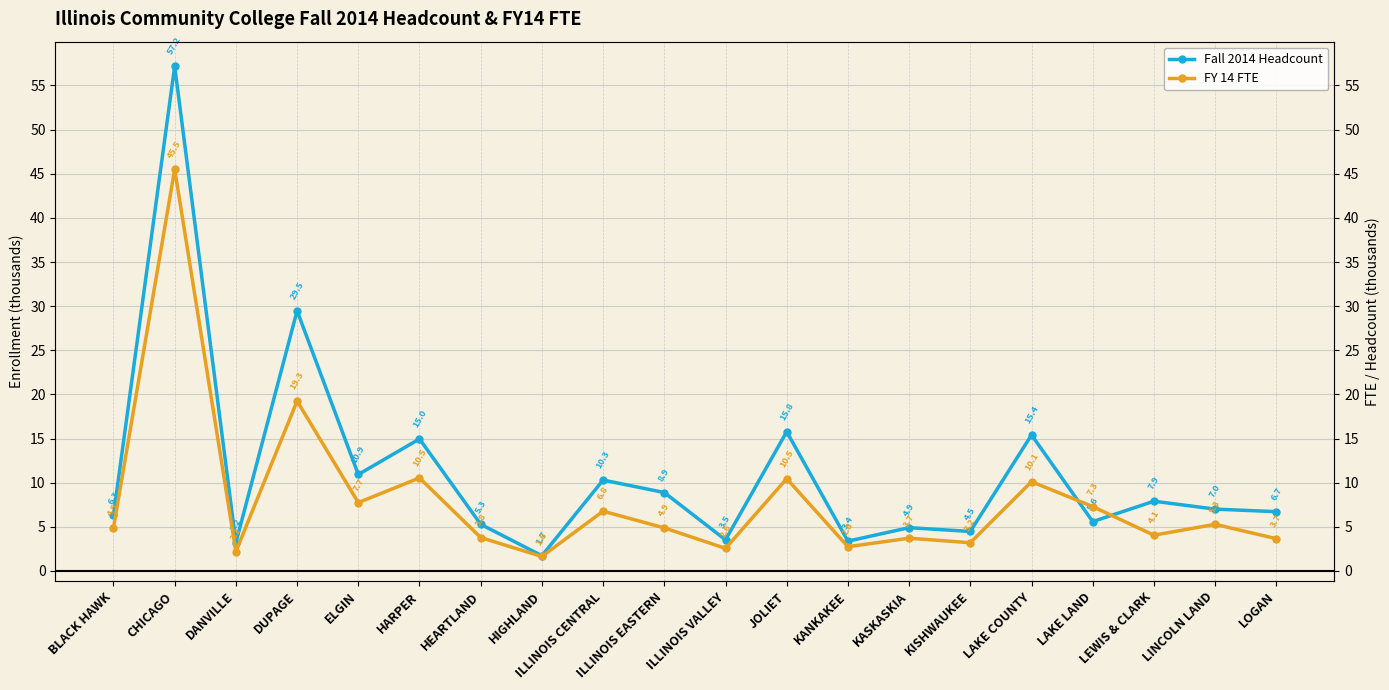

The FY 14 FTE series shows 1.4 at KANKAKEE. True or false?

False